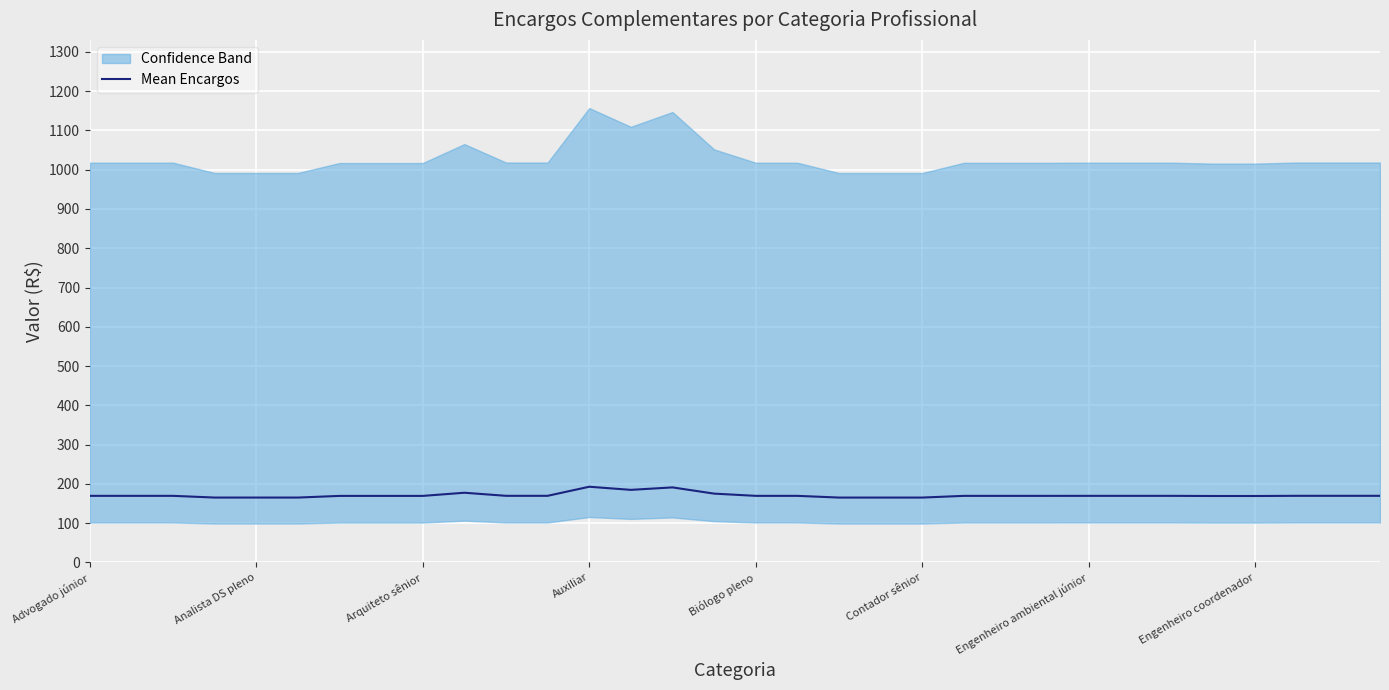

What value does the Mean Encargos series have at Advogado júnior?

169.7